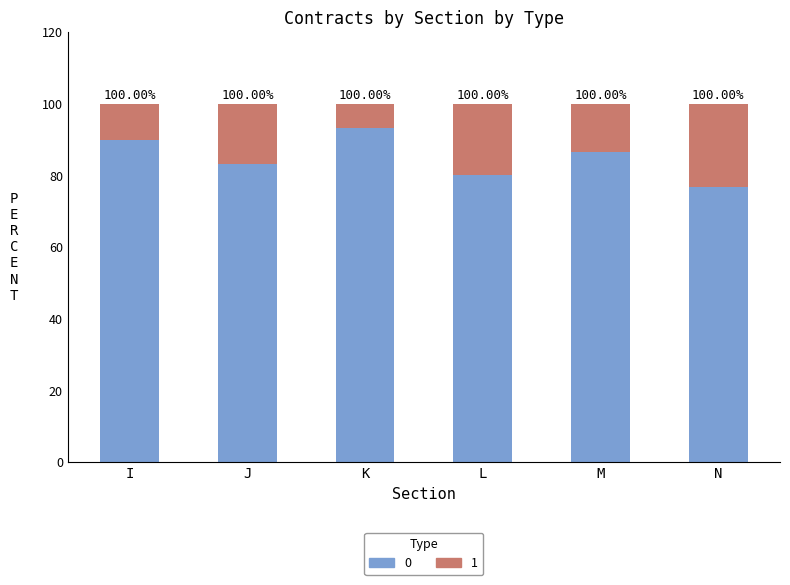

Does the chart contain stacked bars?

Yes